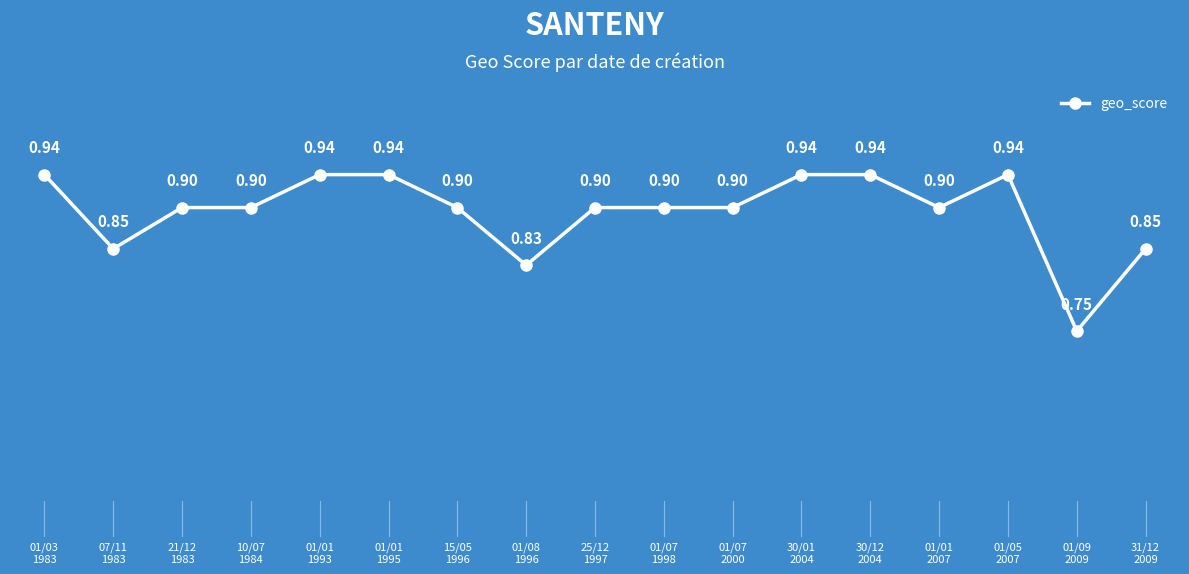

True or false: the data has more than 0 interior local peaks.

True